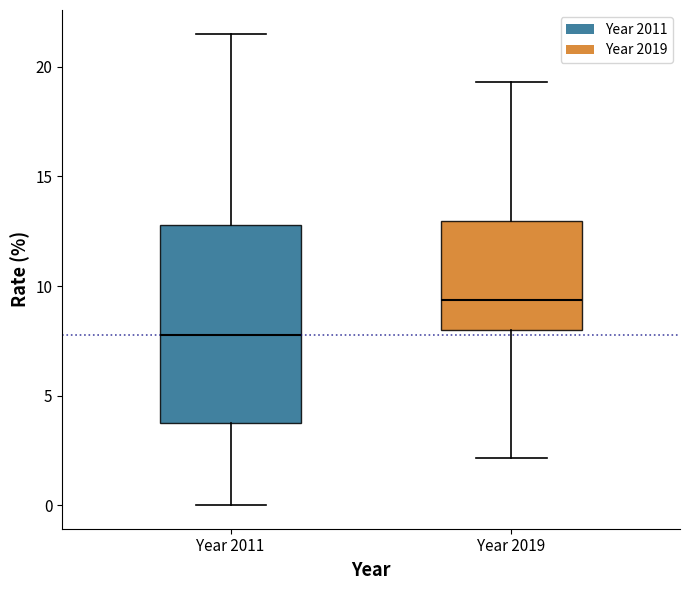

Where does the median line of the box for Year 2011 sit on the y-axis? The values are not printed on the chart, so give them approximately, as read against the axis.

8.0